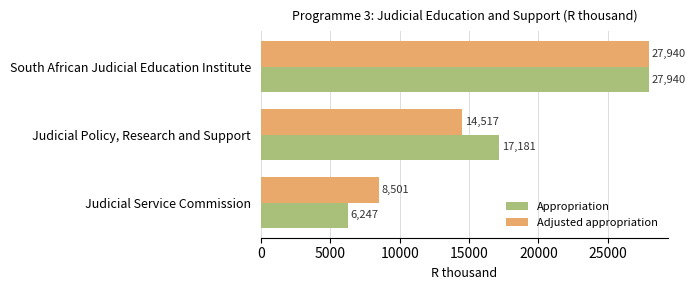

Is the value of Adjusted appropriation at South African Judicial Education Institute greater than the value of Appropriation at Judicial Service Commission?

Yes